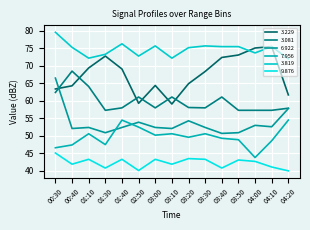

At which category does 7.956 reach its first local peak?

01:10